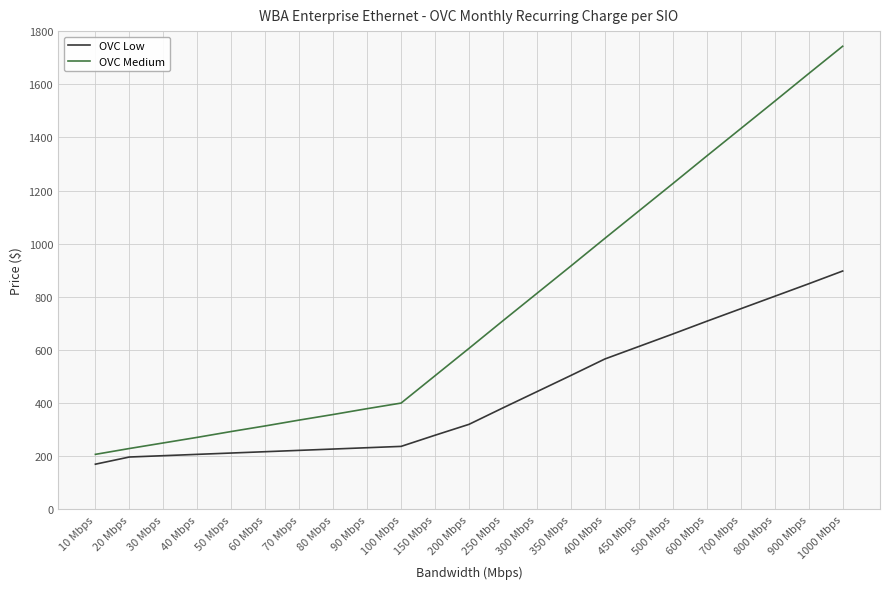

List the series in order of their peak value, lowest first.

OVC Low, OVC Medium